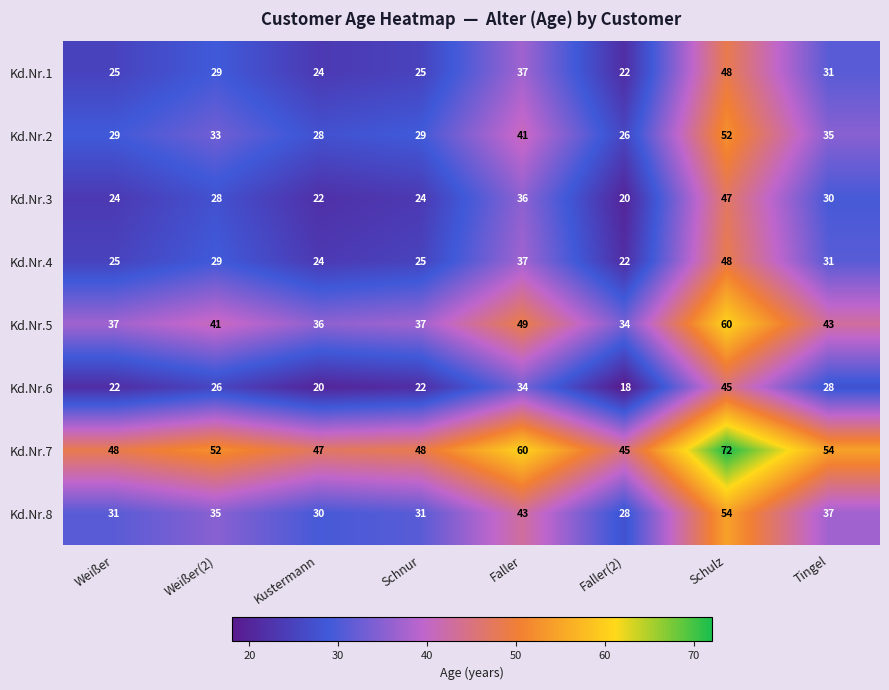

At which category is the sum across all series the highest?

Schulz